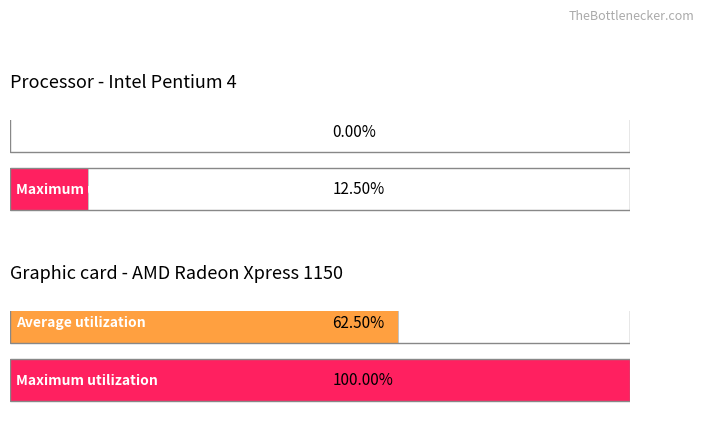

How many bars are there in each group?

2